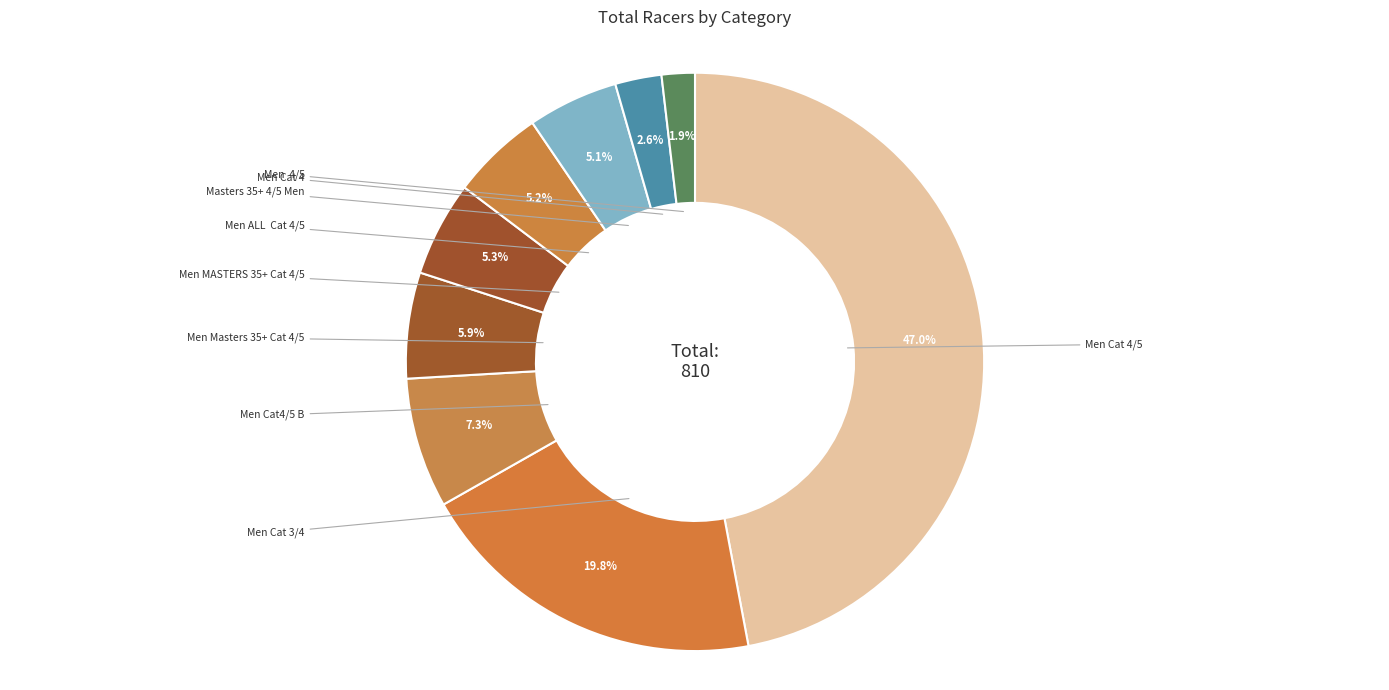

Is there any slice that represents more than half of the pie?

No